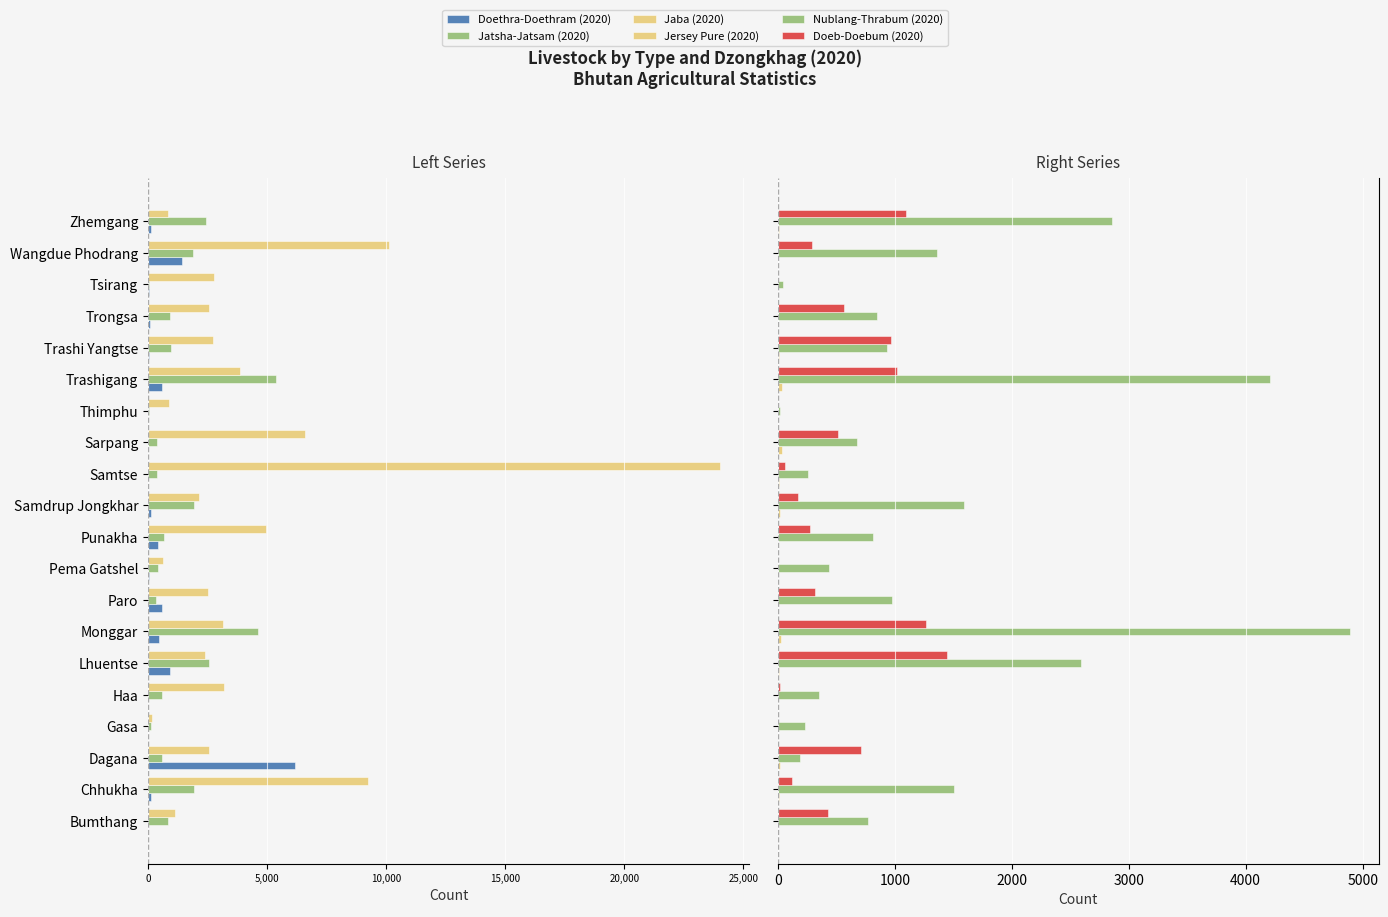

Reading left to right, list all the values displayed in this chart.

Doethra-Doethram (2020): -6	-145	-6179	-9	-5	-931	-482	-579	-35	-424	-111	-13	-18	-5	-583	-27	-93	-36	-1420	-147
Jatsha-Jatsam (2020): -859	-1915	-574	-135	-604	-2573	-4603	-323	-427	-664	-1936	-367	-363	-44	-5357	-980	-938	-53	-1898	-2425
Jaba (2020): -1135	-9224	-2547	-177	-3210	-2379	-3131	-2505	-650	-4939	-2149	-24040	-6602	-871	-3877	-2725	-2579	-2783	-10133	-836
Jersey Pure (2020): 1	11	17	0	1	14	27	2	1	2	19	14	37	0	34	7	2	3	4	11
Nublang-Thrabum (2020): 773	1503	188	234	349	2595	4895	975	436	814	1594	256	678	19	4208	936	850	46	1361	2857
Doeb-Doebum (2020): 429	118	710	4	18	1448	1267	319	2	278	174	58	518	0	1021	970	562	0	295	1099